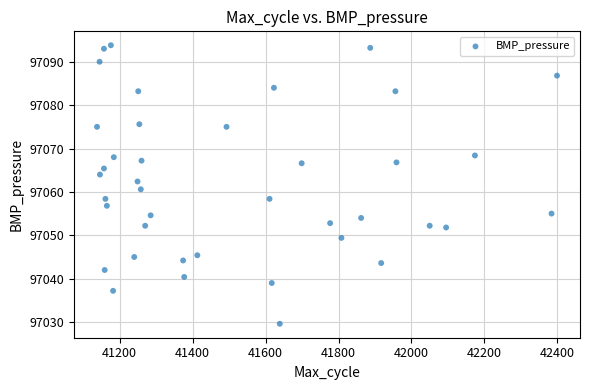

What is the range of X values (max minus min)?

1261.0